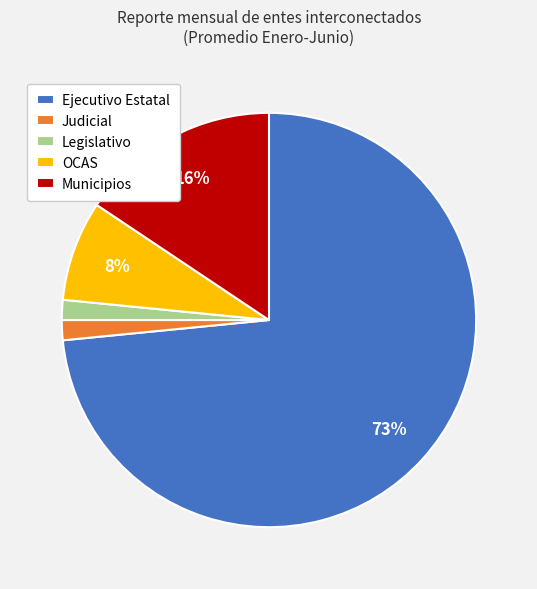

True or false: Legislativo accounts for 15% of the total.

False